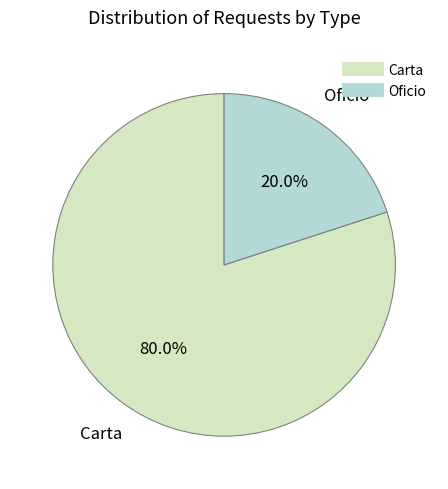

To the nearest percent, what percentage of the pie is Oficio?

20%